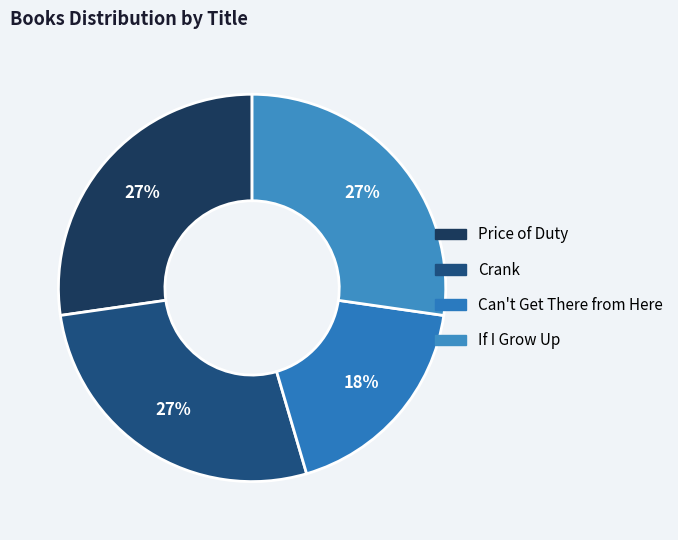

What percentage is the Crank slice, to the nearest percent?

27%